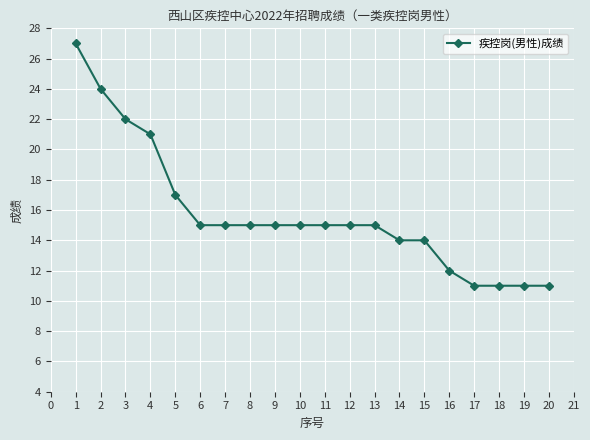

How many distinct data groups are displayed?

1